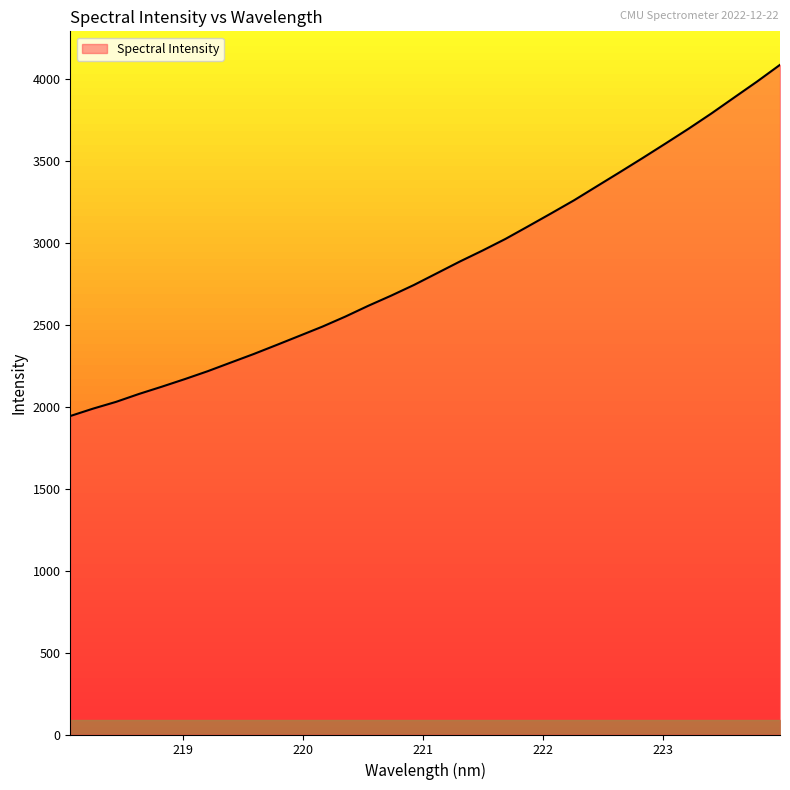

What is the smallest value displayed?

1943.0